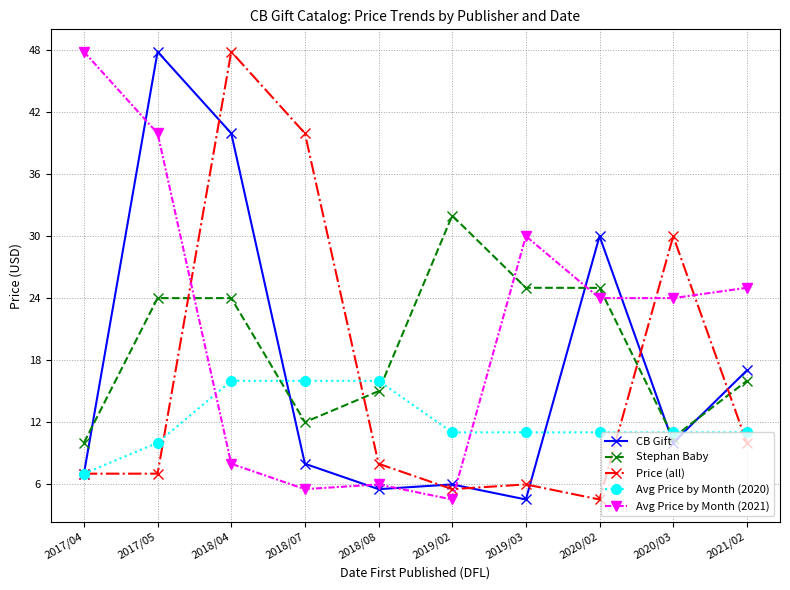

Which series changed the most between 2018/07 and 2021/02?

Price (all)